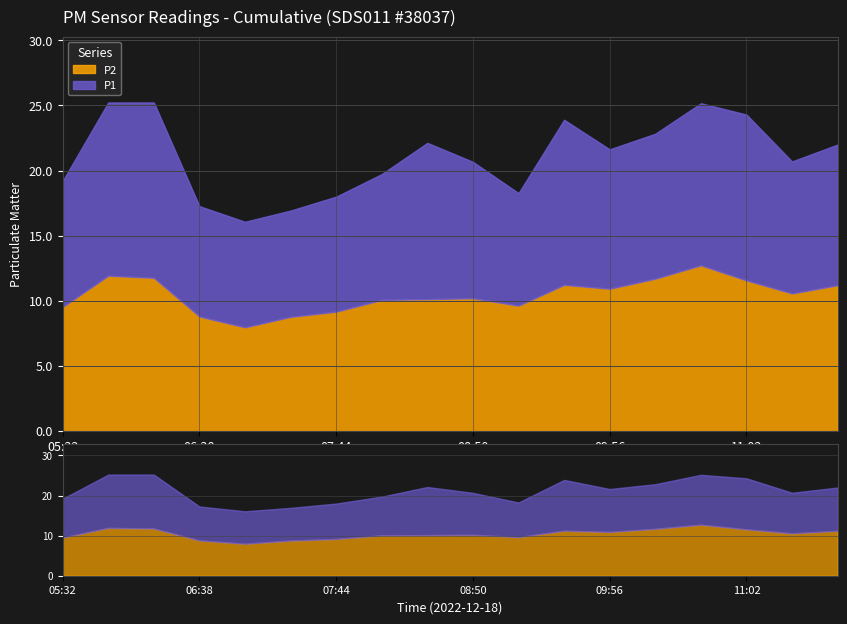

What is the label of the 8th point from the right?

09:12